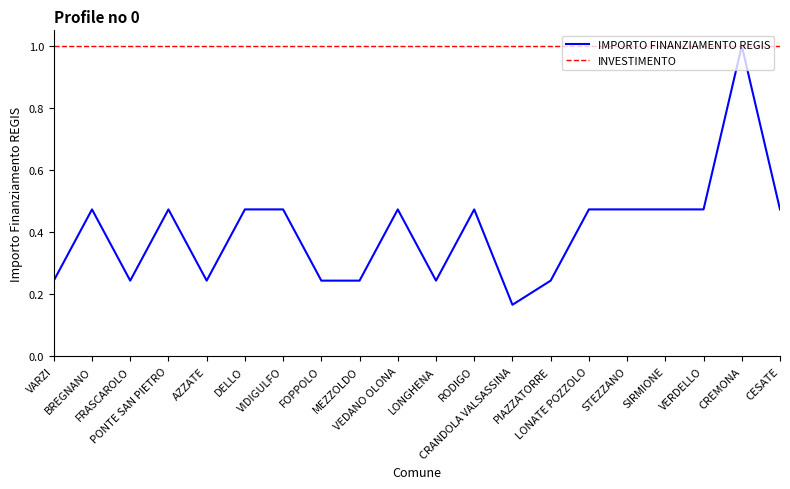

List the series in order of their overall mean, highest first.

INVESTIMENTO, IMPORTO FINANZIAMENTO REGIS